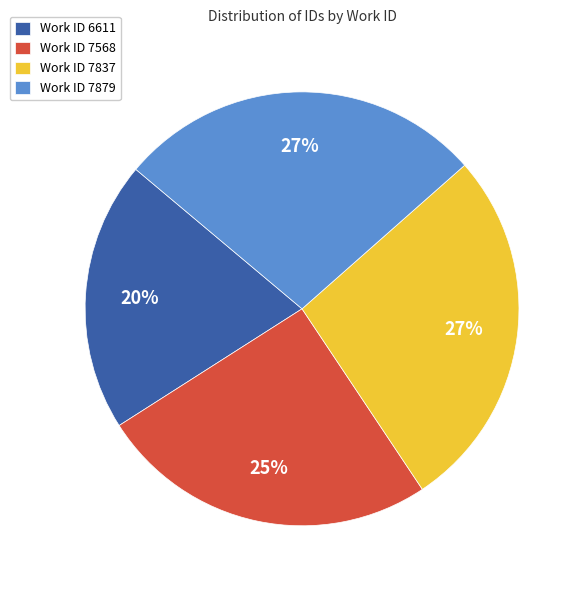

Is Work ID 7879 the majority of the pie?

No